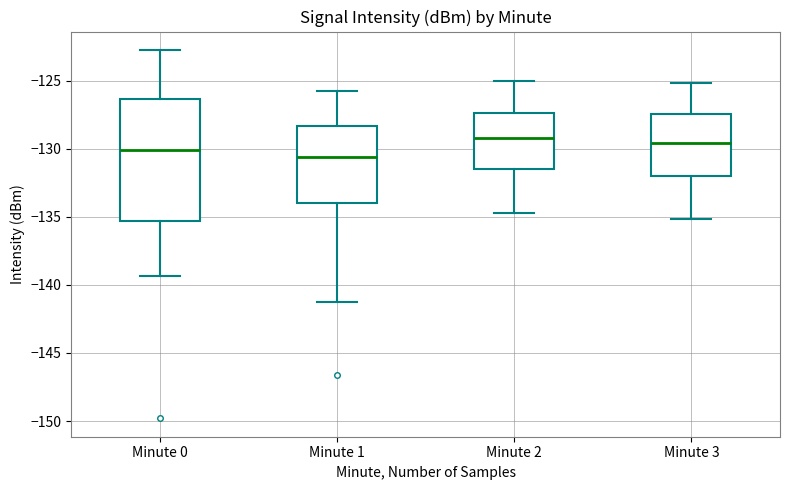

Where is the lower edge of the box for Minute 0 on the y-axis? The values are not printed on the chart, so give them approximately, as read against the axis.

-135.5